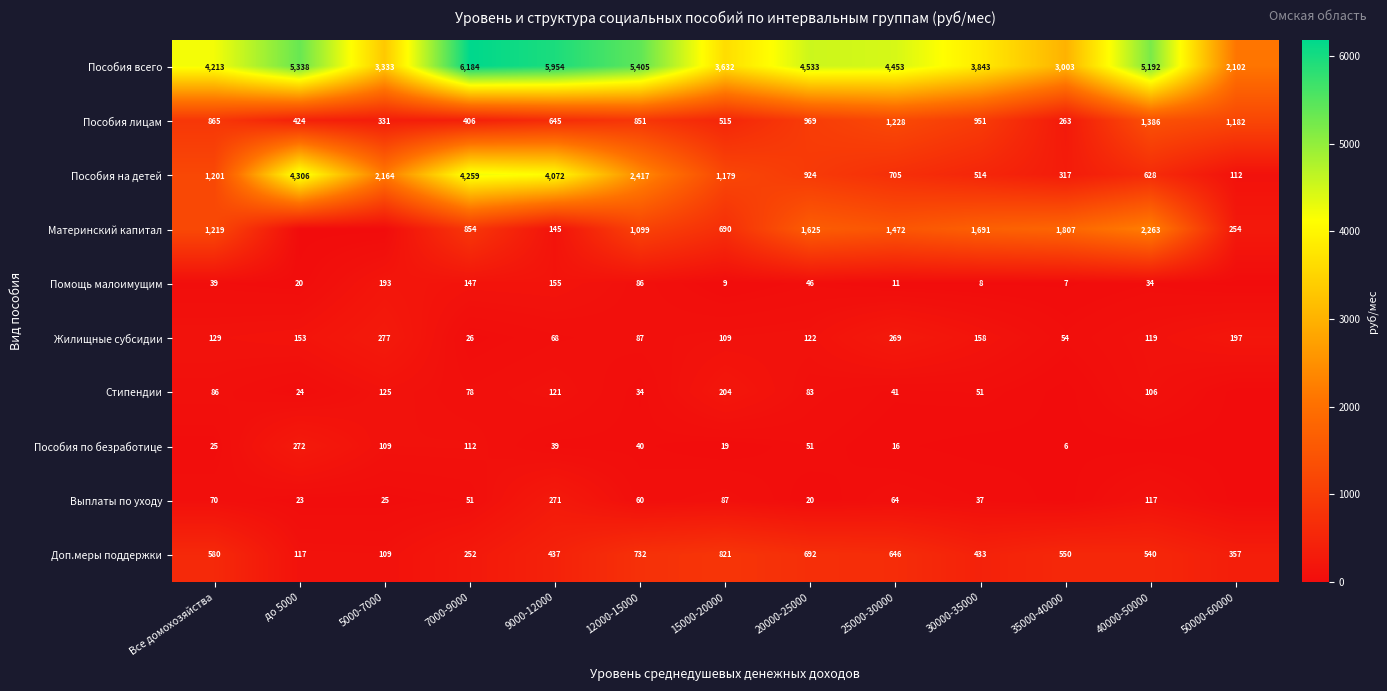

Which category has the highest value across all series?

7000-9000